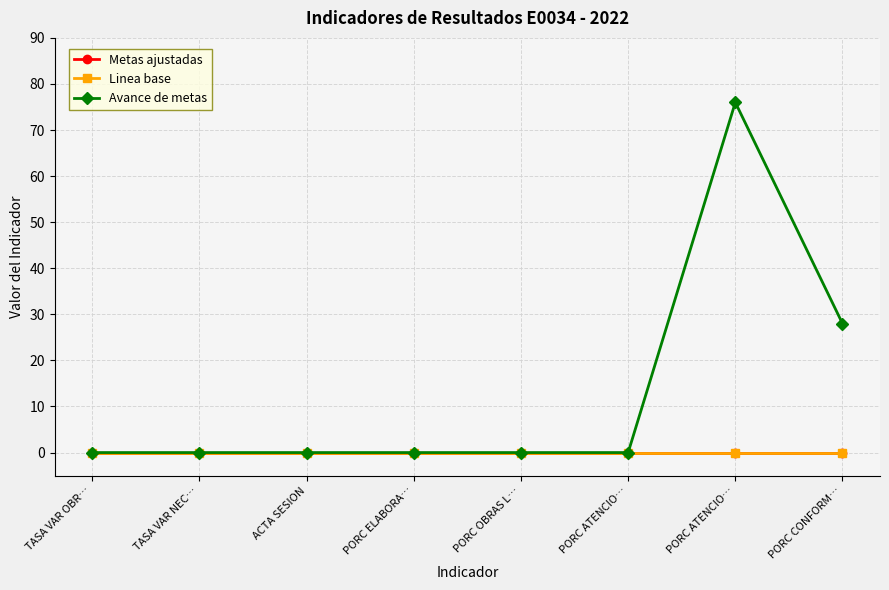

Does the chart display data point markers on the line(s)?

Yes